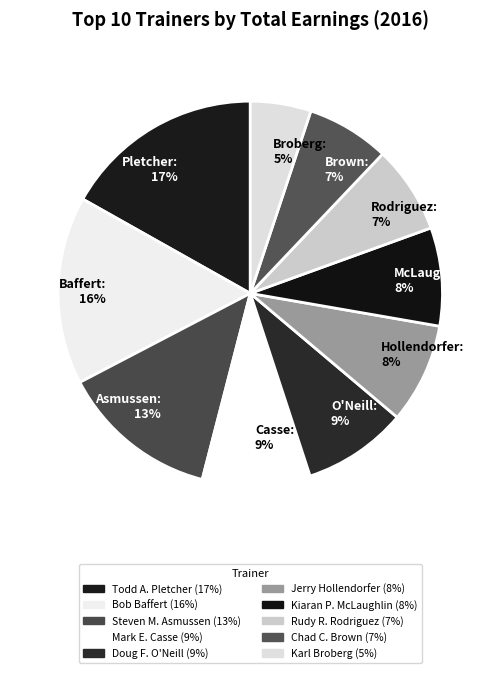

Between Broberg: 5% and O'Neill: 9%, which is larger?

O'Neill: 9%